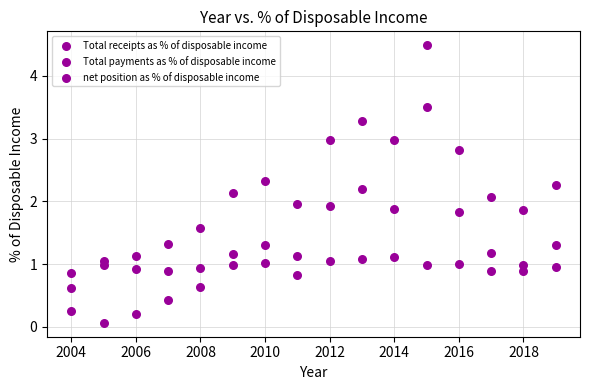

How many points are shown in the scatter plot?

48